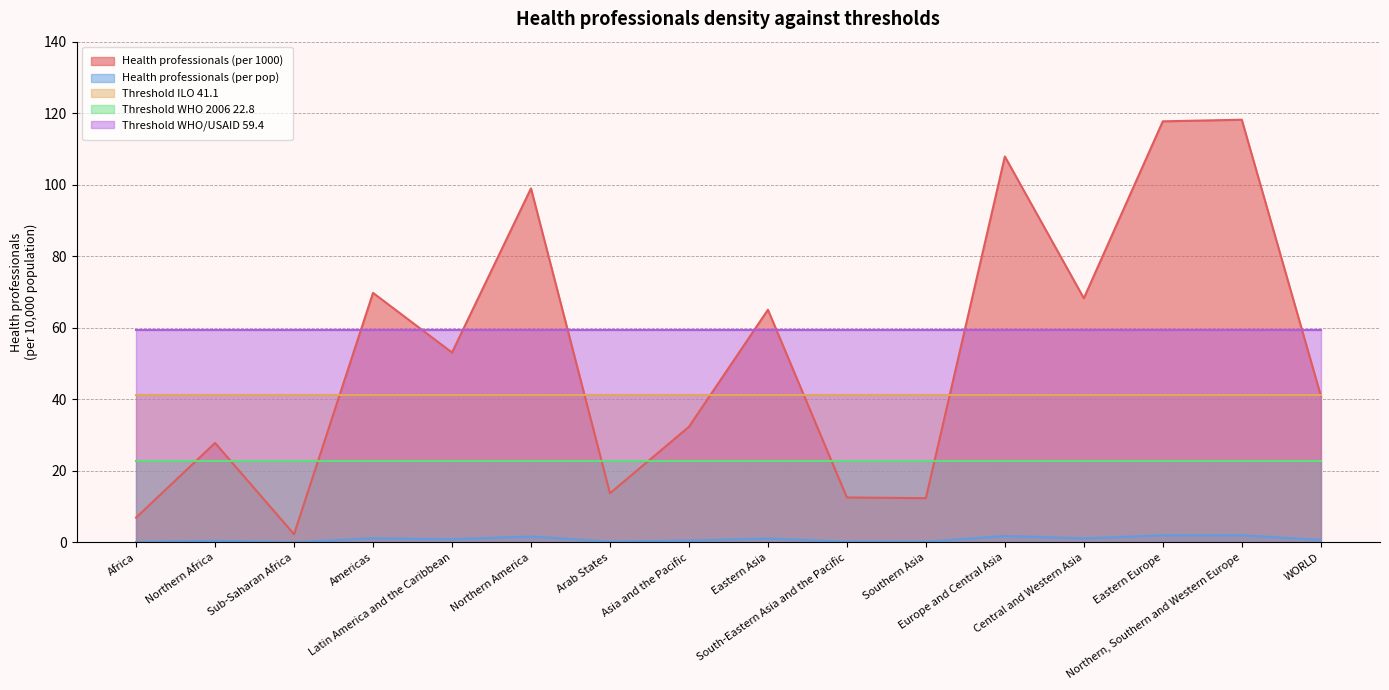

Between Europe and Central Asia and Northern Africa, which is larger?

Europe and Central Asia